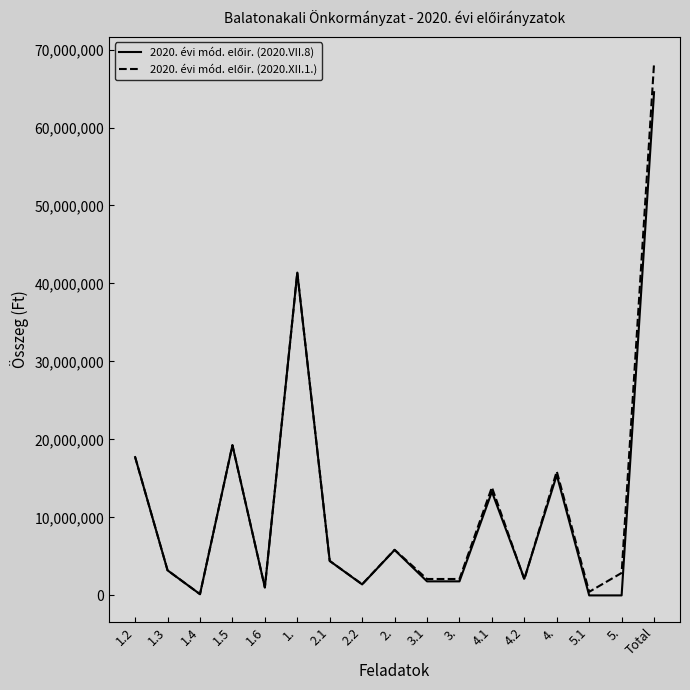

How many lines are shown in the chart?

2